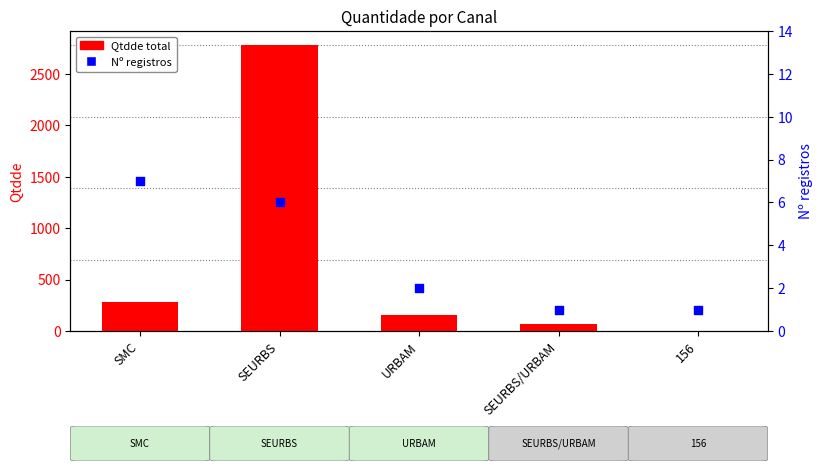

Which series has the largest total across all categories?

Qtdde total